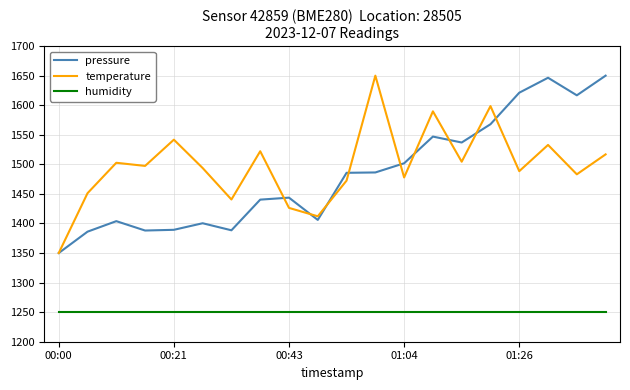

True or false: temperature and humidity intersect in this chart.

False